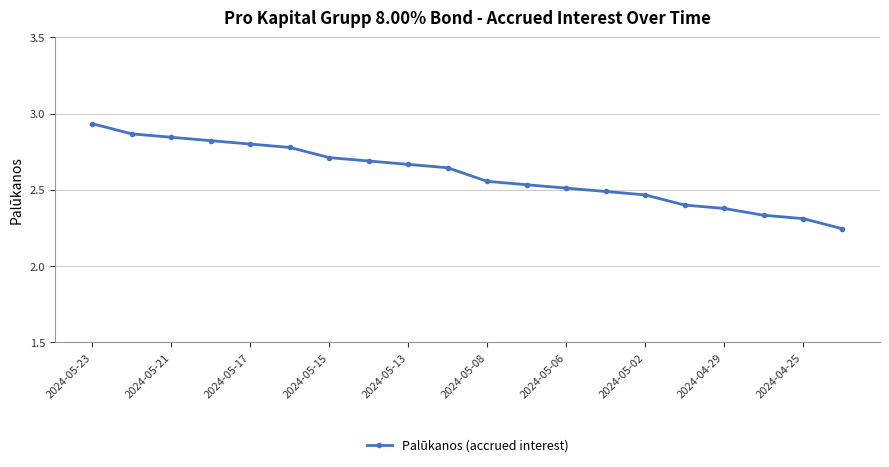

What is the difference between the maximum and minimum values?

0.7